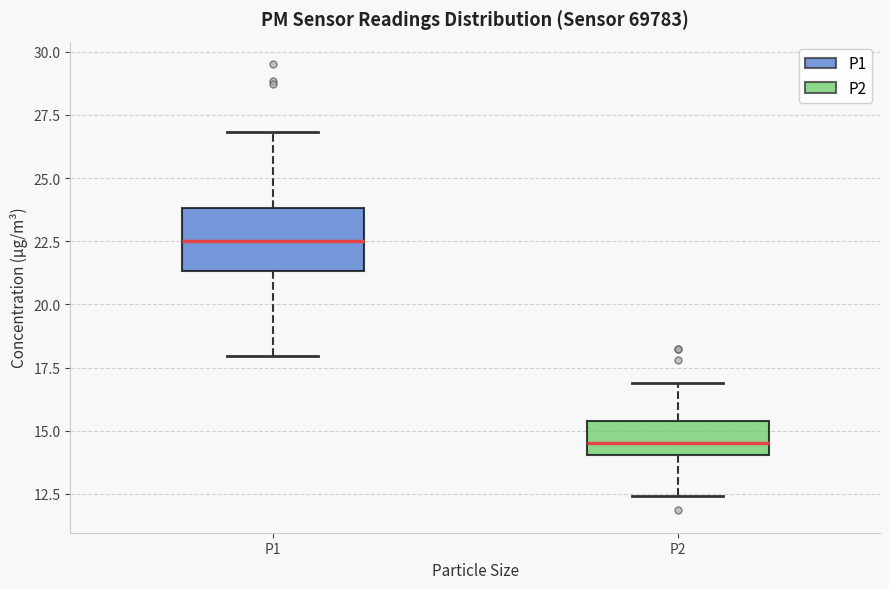

Reading left to right, read every box against the y-axis: the position of its median line, the range the box covers, and the ends of its whiskers. The values are not printed on the chart, so give them approximately, as read against the axis.

P1: median 22.5, box 21.5 to 24.0, whiskers 18.0 to 27.0
P2: median 14.5, box 14.0 to 15.5, whiskers 12.5 to 17.0